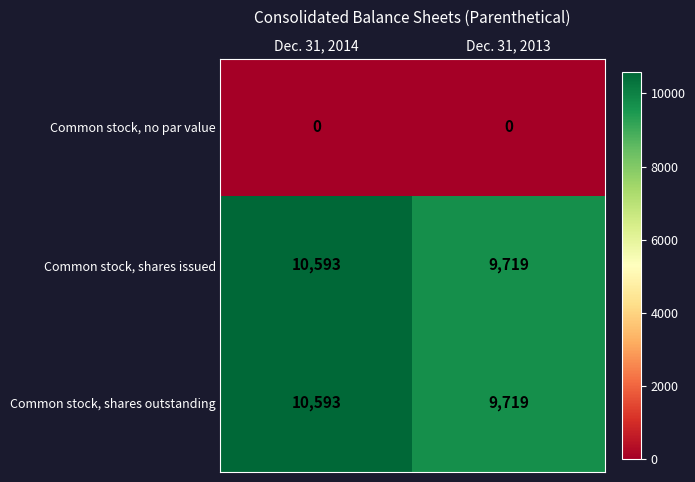

Reading left to right, list all the values displayed in this chart.

Common stock, no par value: 0	0
Common stock, shares issued: 10593	9719
Common stock, shares outstanding: 10593	9719